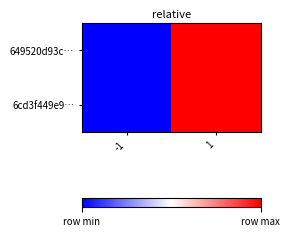

Between 1 and -1, which is larger?

1